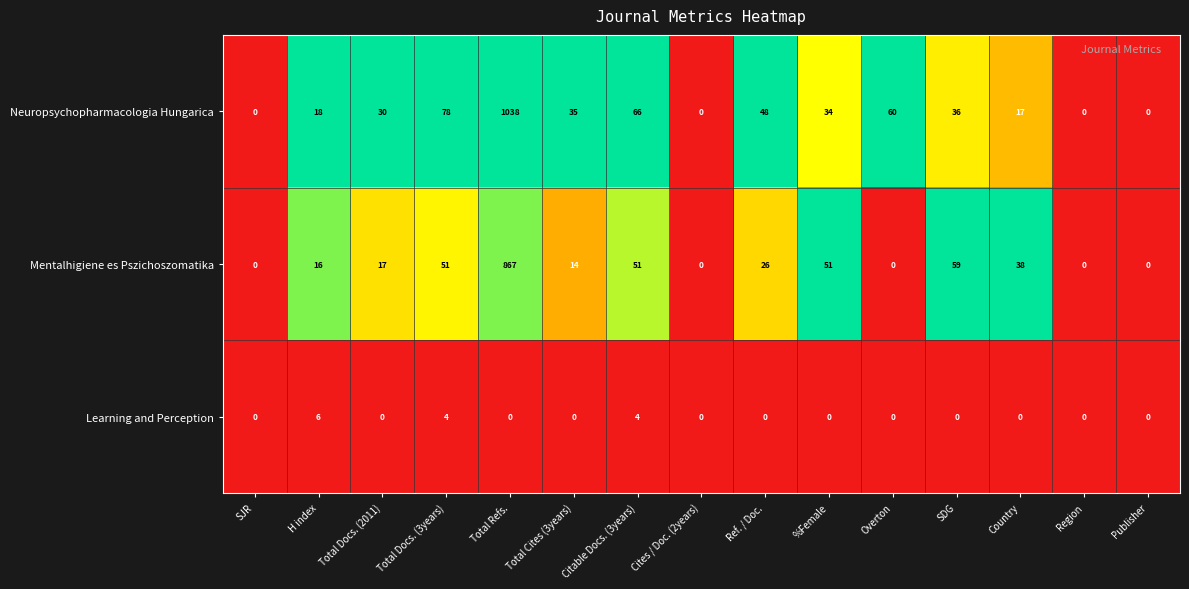

What is the difference between the Mentalhigiene es Pszichoszomatika values at %Female and Publisher?

51